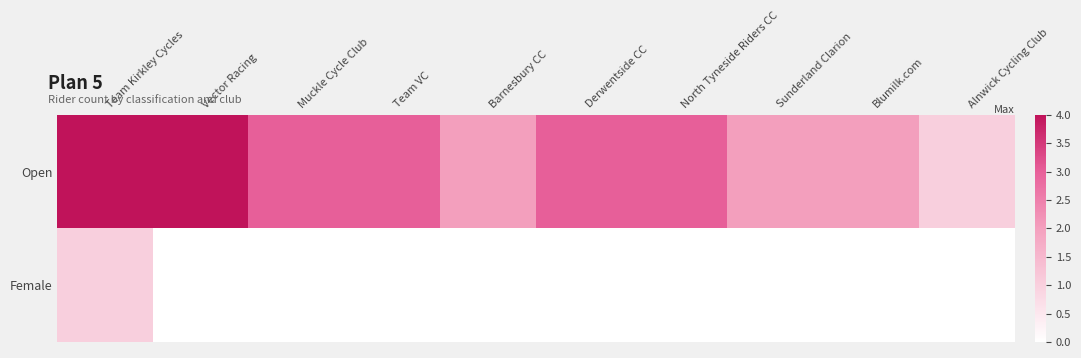

What is the total value across all series at North Tyneside Riders CC?

3